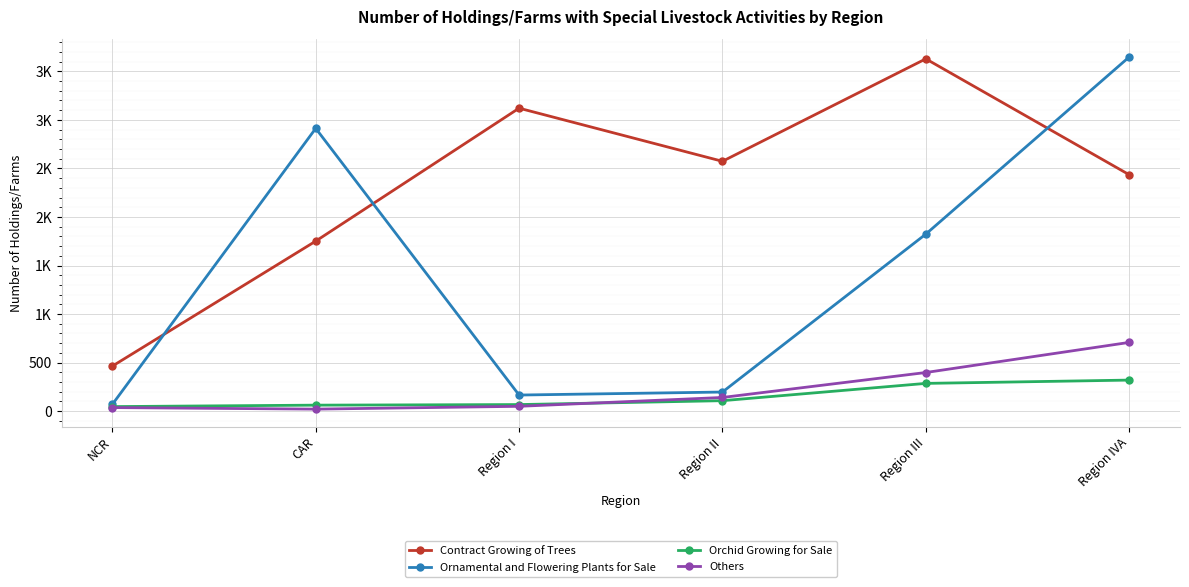

What is the sum of the Orchid Growing for Sale values at NCR and Region II?

155